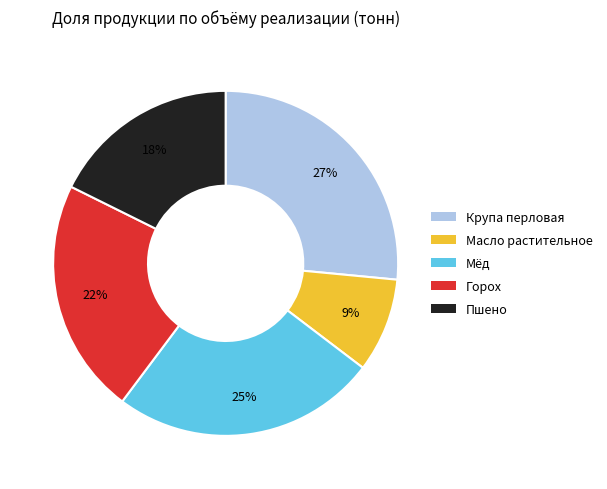

Count the number of slices in the pie.

5